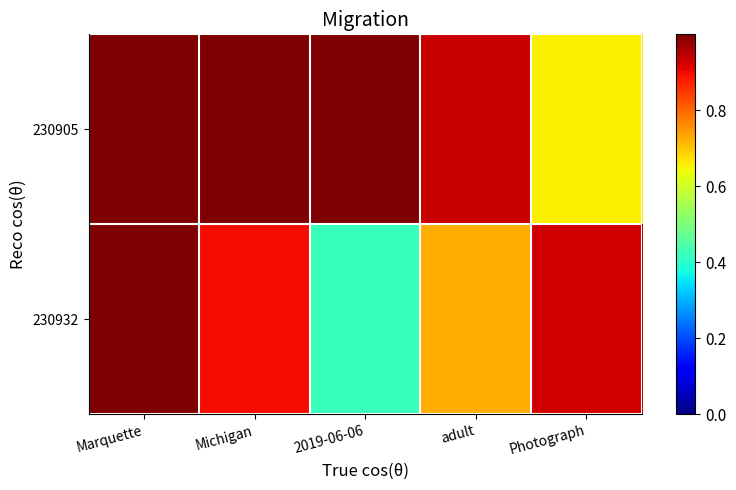

What is the minimum value shown in the chart?

0.4